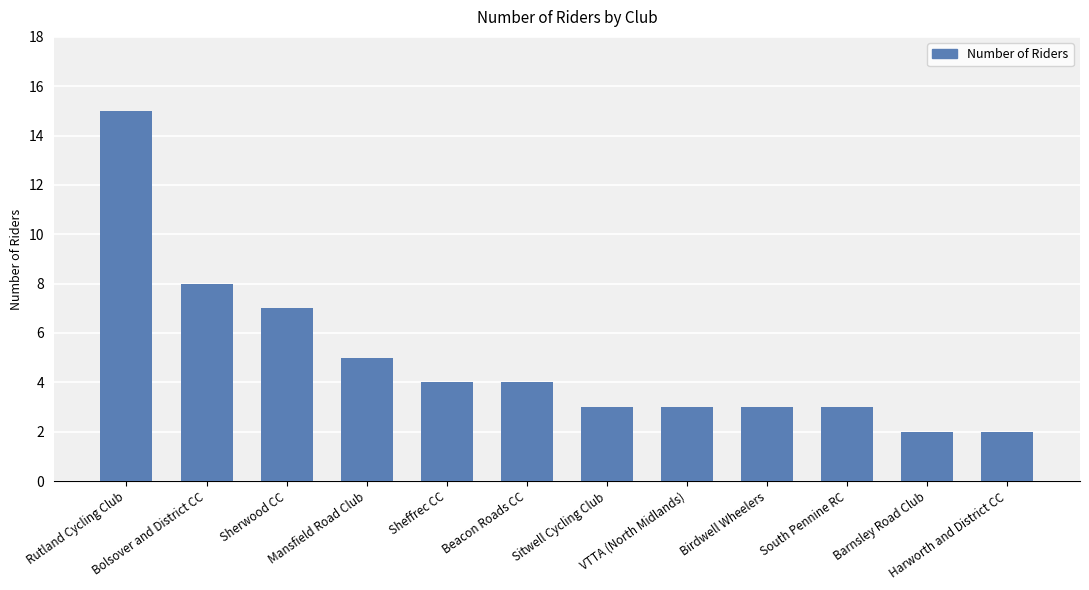

Reading left to right, list all the values displayed in this chart.

Rutland Cycling Club=15	Bolsover and District CC=8	Sherwood CC=7	Mansfield Road Club=5	Sheffrec CC=4	Beacon Roads CC=4	Sitwell Cycling Club=3	VTTA (North Midlands)=3	Birdwell Wheelers=3	South Pennine RC=3	Barnsley Road Club=2	Harworth and District CC=2